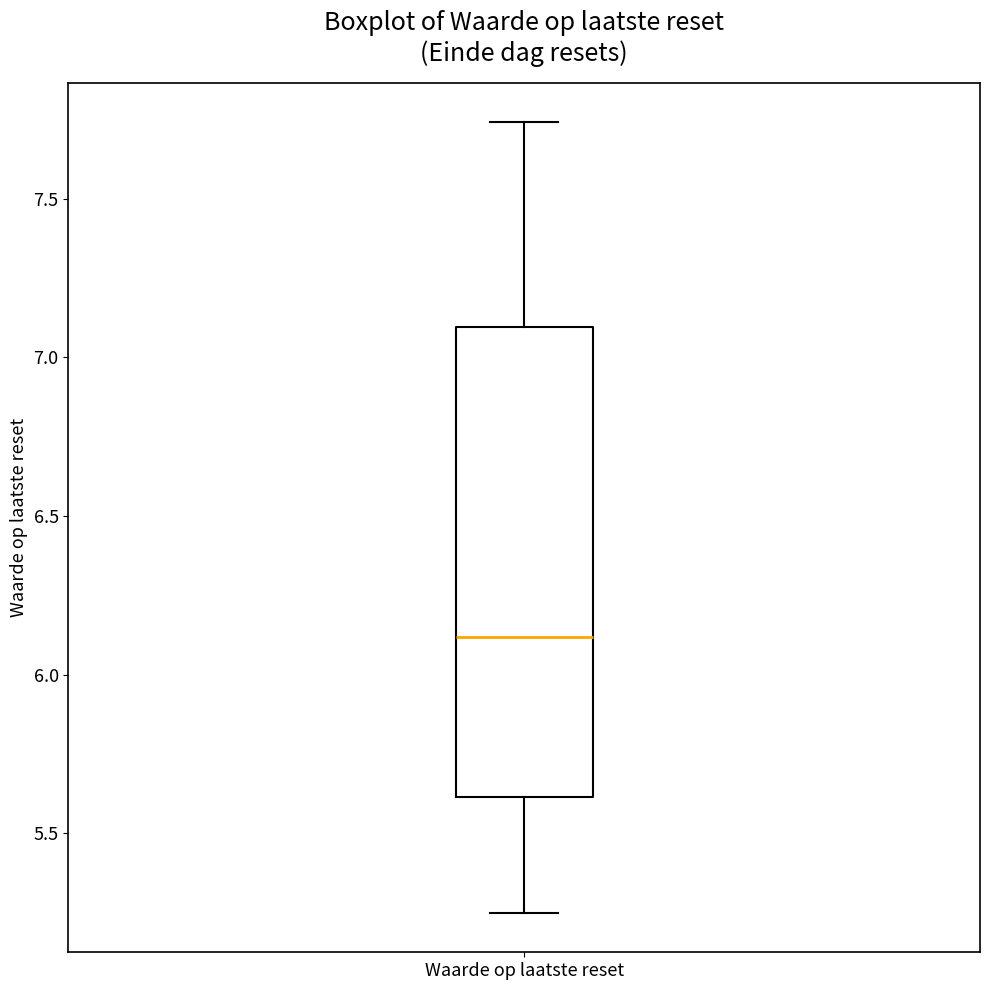

Read this box plot against the y-axis: the position of the median line, the range covered by the box, and the ends of both whiskers. The values are not printed on the chart, so give them approximately, as read against the axis.

median 6.10, box 5.60 to 7.10, whiskers 5.25 to 7.75